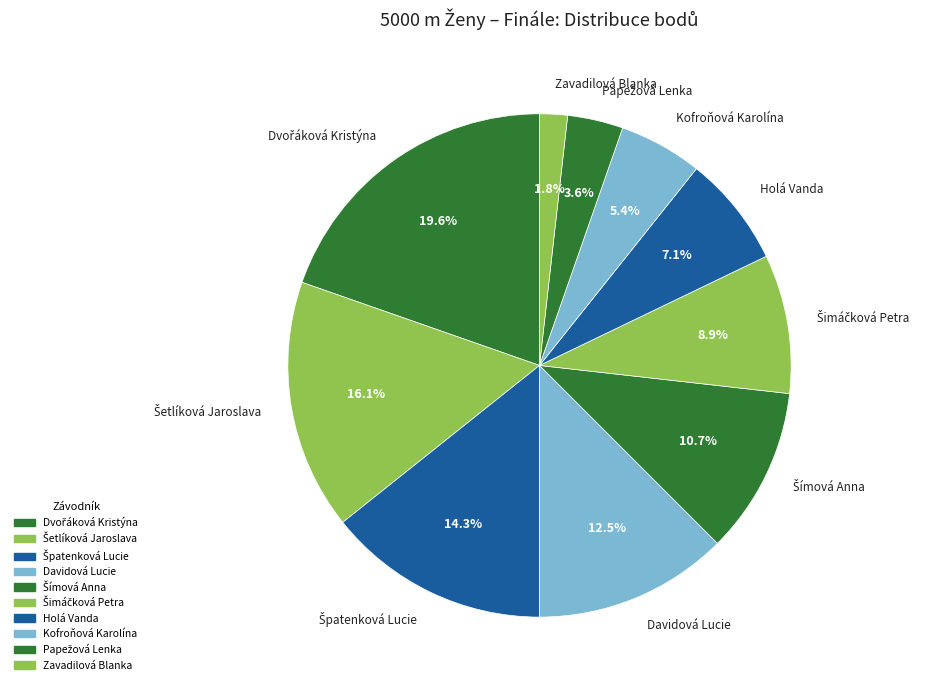

Which category has the smallest portion of the pie?

Zavadilová Blanka